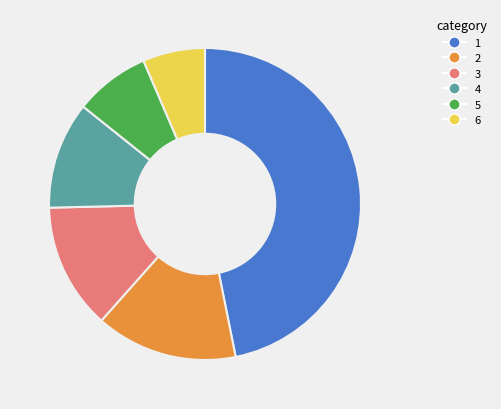

Is there a majority slice in this chart?

No